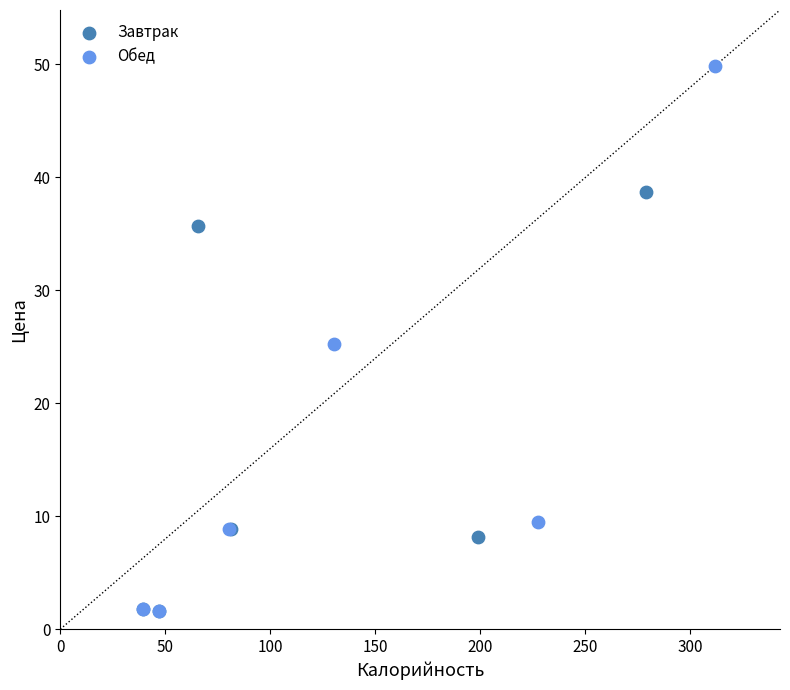

Which series has the widest spread of Y values?

Обед